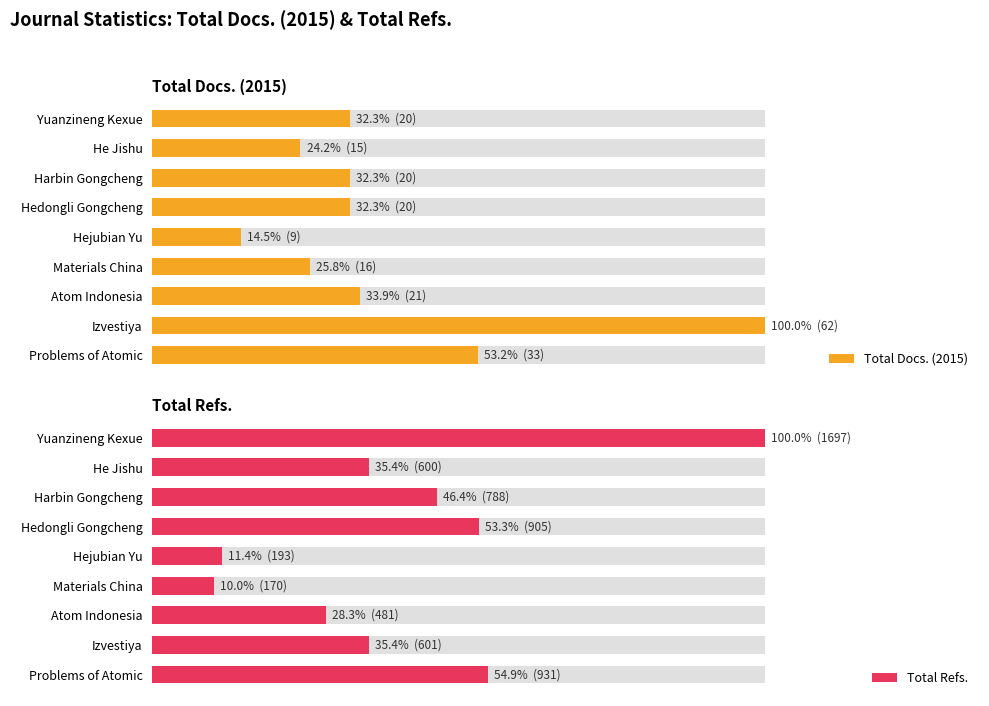

Are the bars grouped side by side (vs. stacked)?

Yes